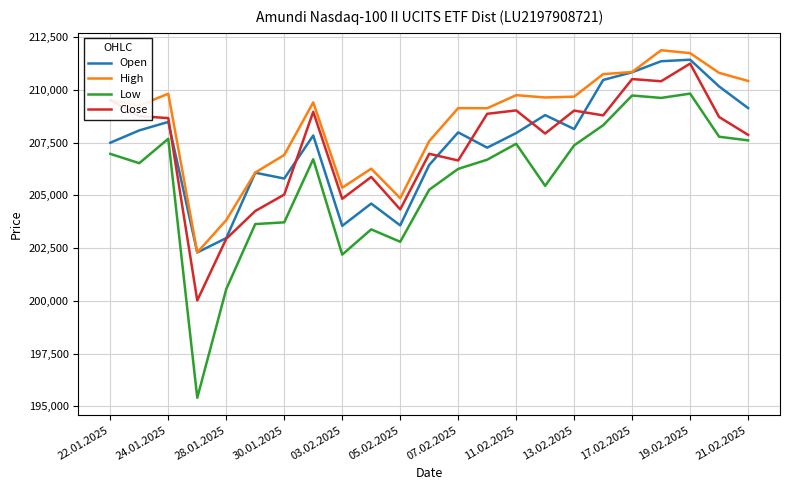

What is the difference between the second highest and minimum values in the Low series?

14324